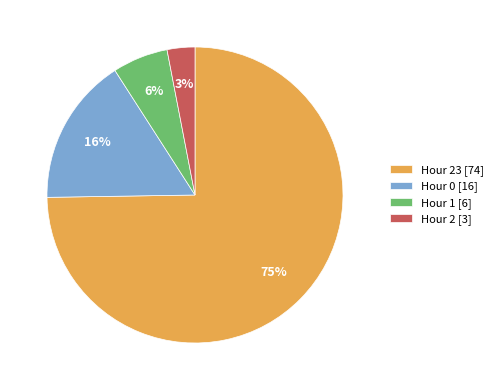

The Hour 23 [74] slice represents 84% of the pie. True or false?

False